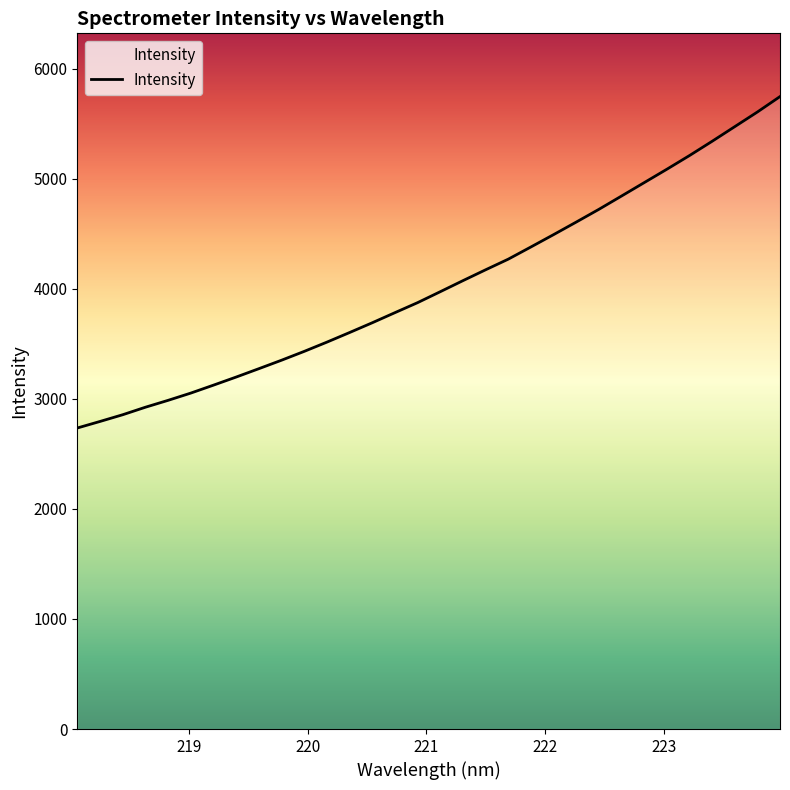

What is the difference between the maximum and minimum values?

3011.7